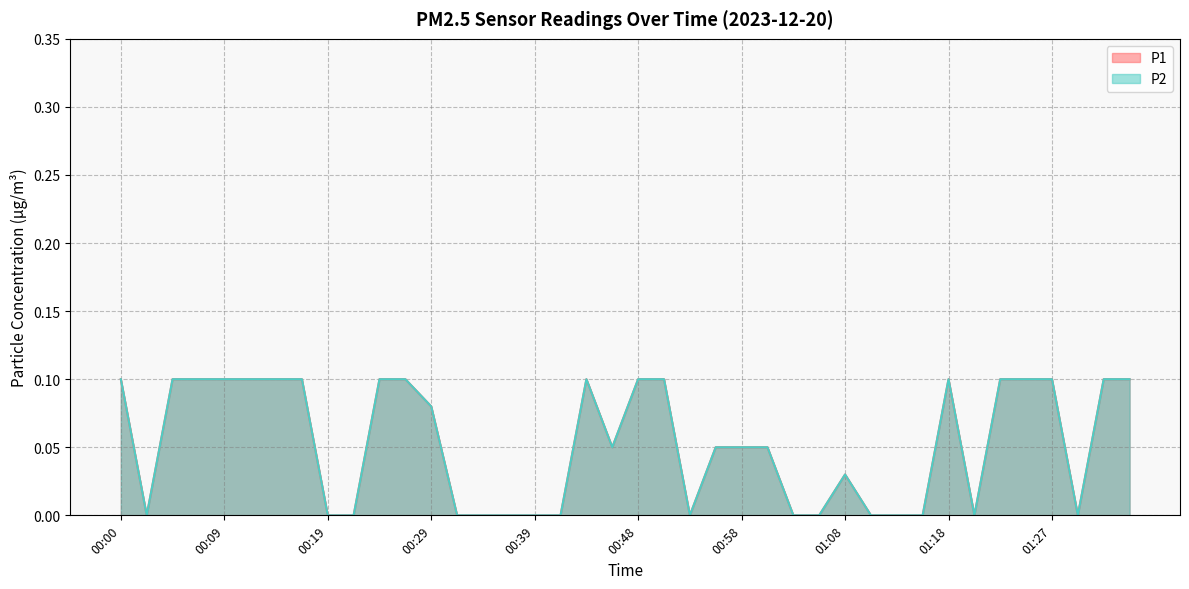

Reading right to left, extract all data points from this chart.

P1: 0.1	0.1	0.0	0.1	0.1	0.1	0.0	0.1	0.0	0.0	0.0	0.0	0.0	0.0	0.1	0.1	0.1	0.0	0.1	0.1	0.1	0.1	0.0	0.0	0.0	0.0	0.0	0.1	0.1	0.1	0.0	0.0	0.1	0.1	0.1	0.1	0.1	0.1	0.0	0.1
P2: 0.1	0.1	0.0	0.1	0.1	0.1	0.0	0.1	0.0	0.0	0.0	0.0	0.0	0.0	0.1	0.1	0.1	0.0	0.1	0.1	0.1	0.1	0.0	0.0	0.0	0.0	0.0	0.1	0.1	0.1	0.0	0.0	0.1	0.1	0.1	0.1	0.1	0.1	0.0	0.1